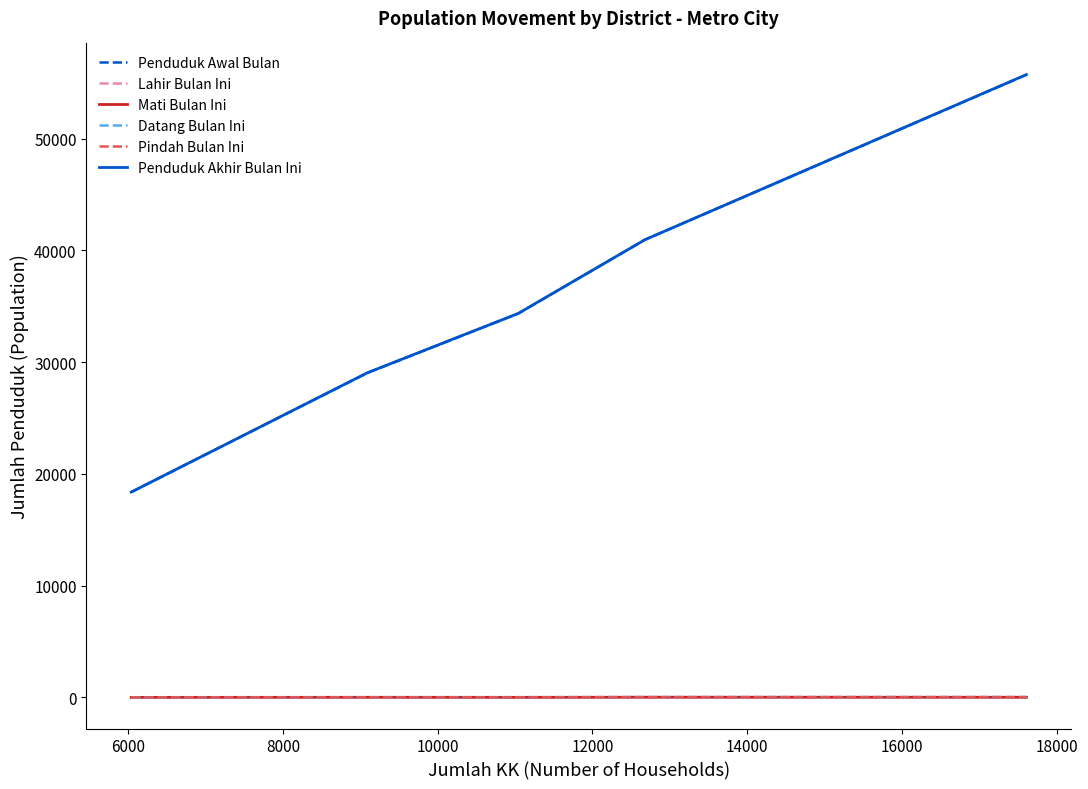

True or false: Datang Bulan Ini and Penduduk Awal Bulan intersect in this chart.

False